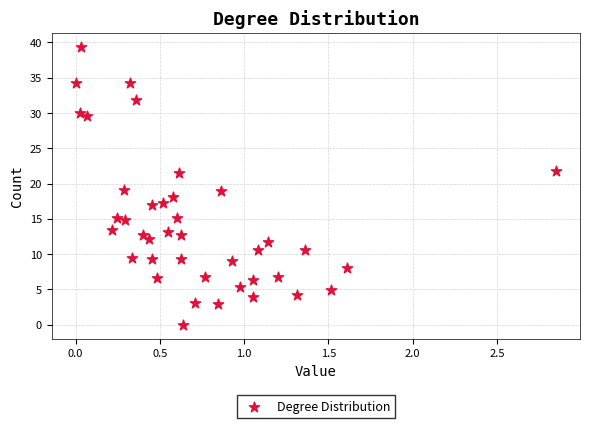

What is the range of X values (max minus min)?

2.9